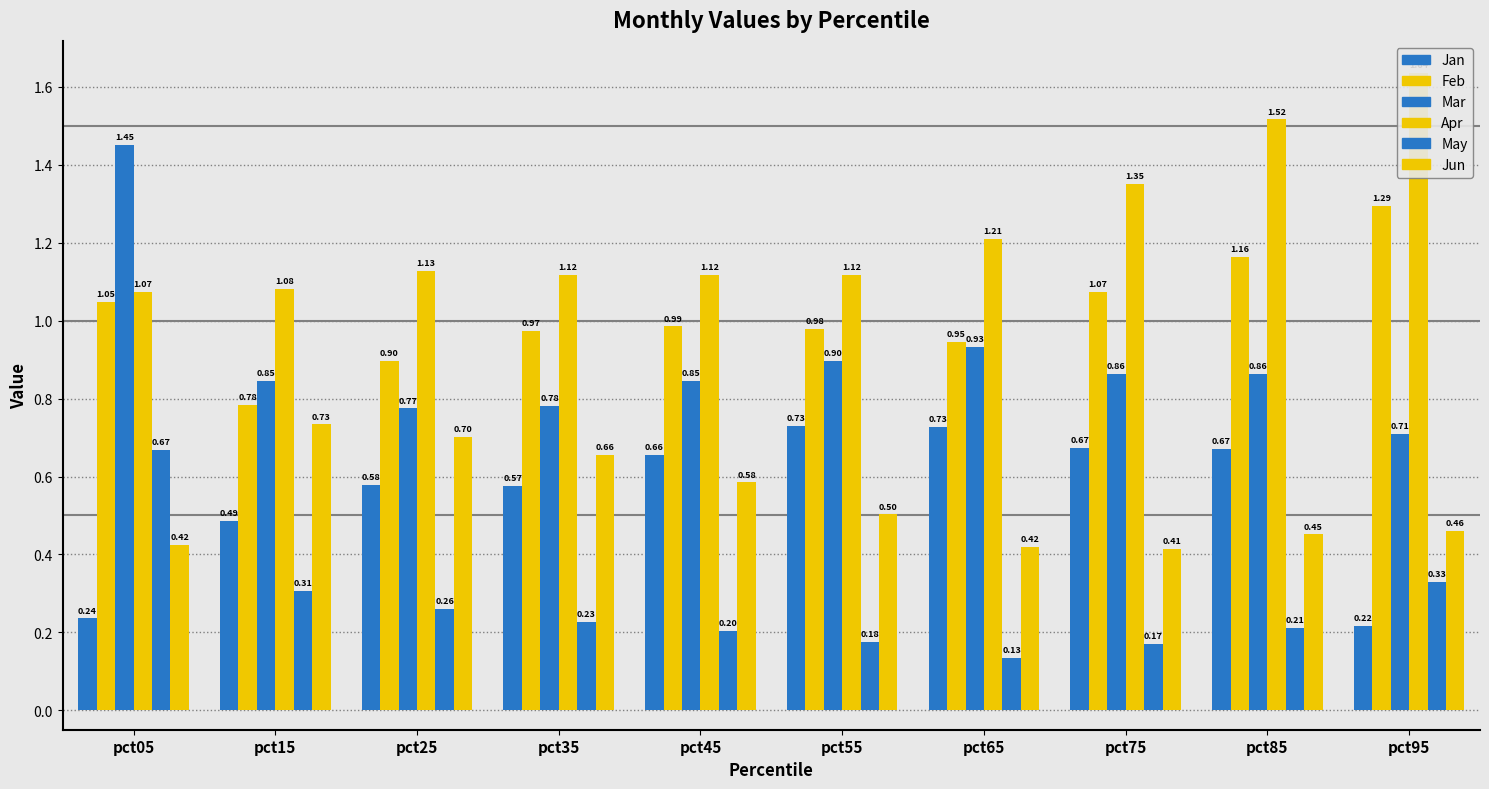

The Mar series shows 1.5 at pct05. True or false?

True